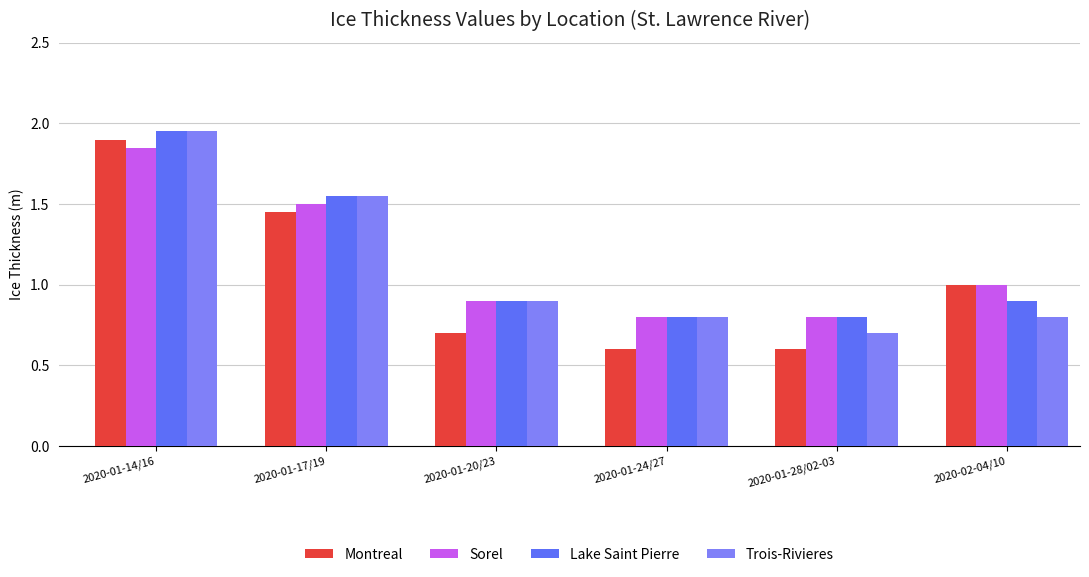

At which category is the sum across all series the highest?

2020-01-14/16